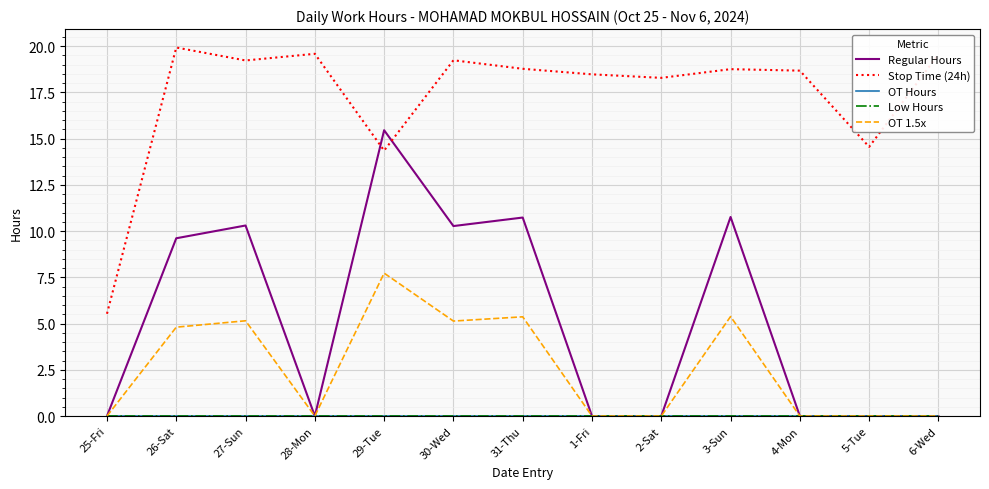

Does the chart have visible grid lines?

Yes